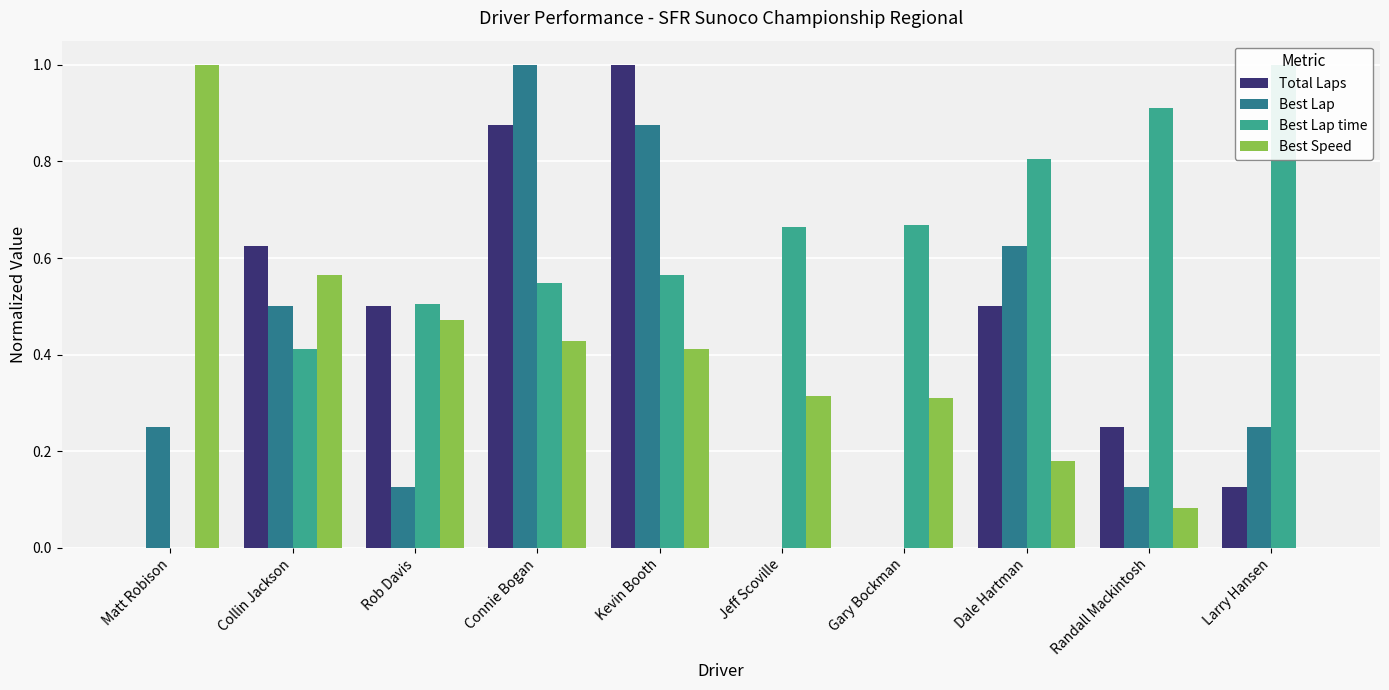

What position from the right is Gary Bockman?

4